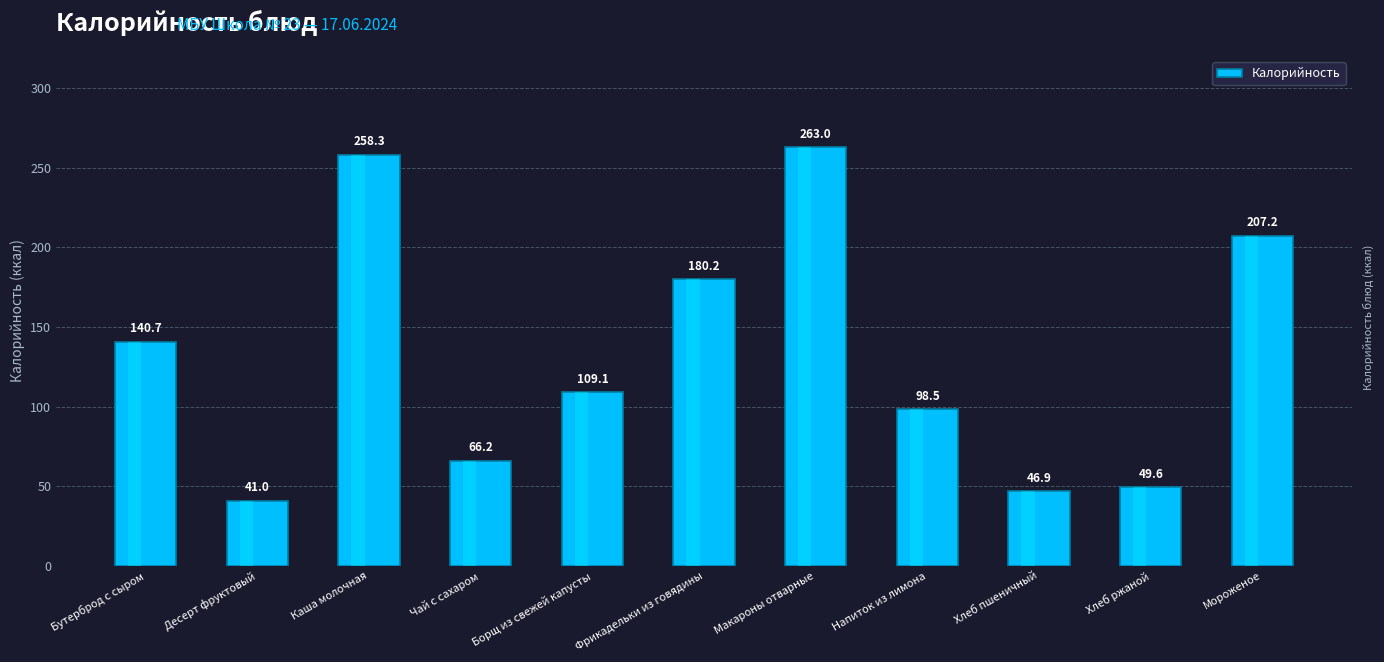

Which category has the highest value across all series?

Макароны отварные